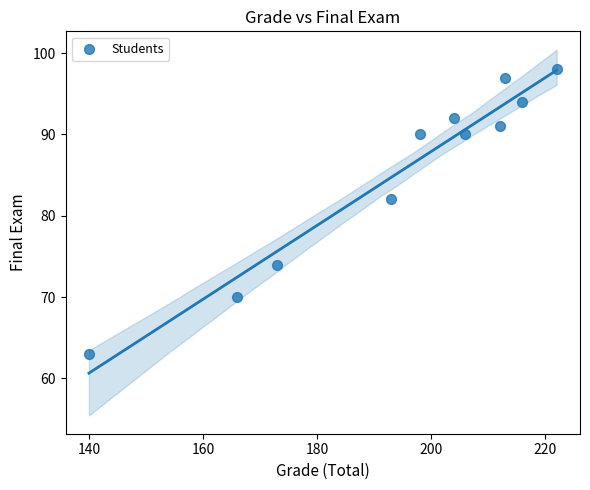

What Y value in the scatter plot is closest to 80?

82